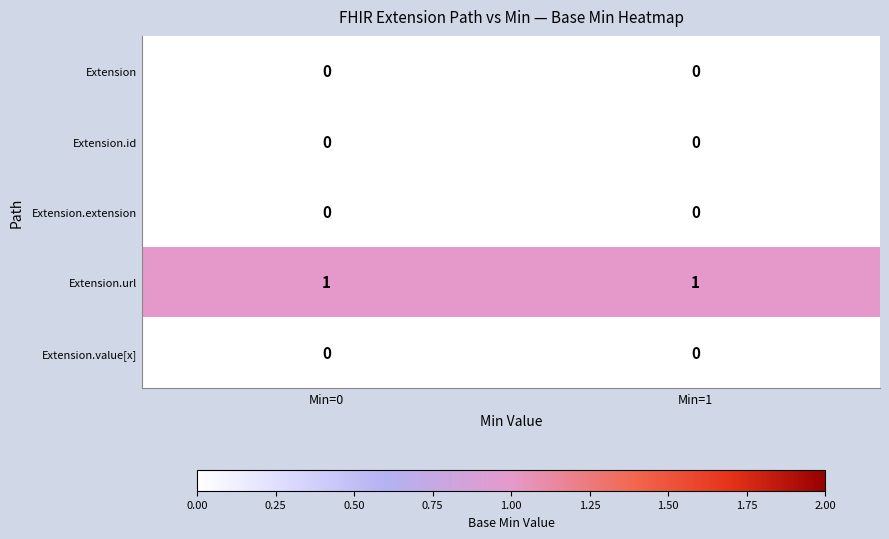

At how many categories does at least one series exceed 0?

2